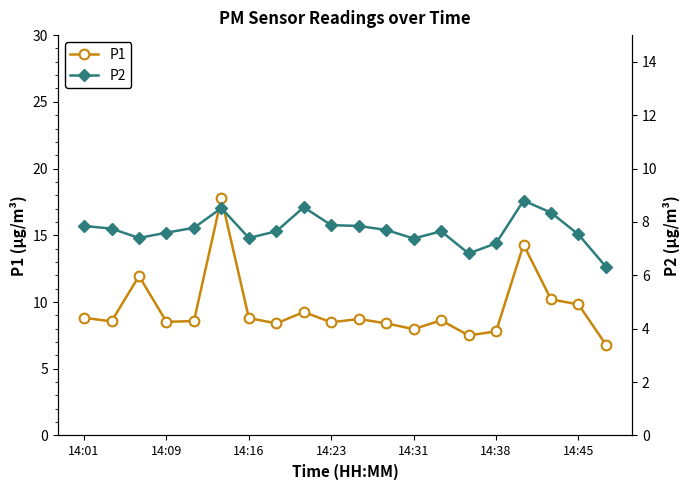

The value of P1 at 14 is 7.5. True or false?

True